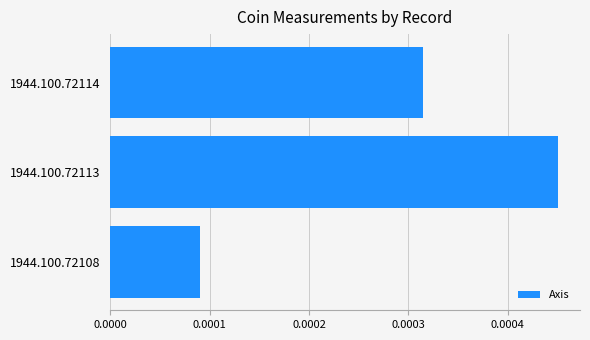

Rank the categories by value from lowest to highest.

1944.100.72108, 1944.100.72114, 1944.100.72113